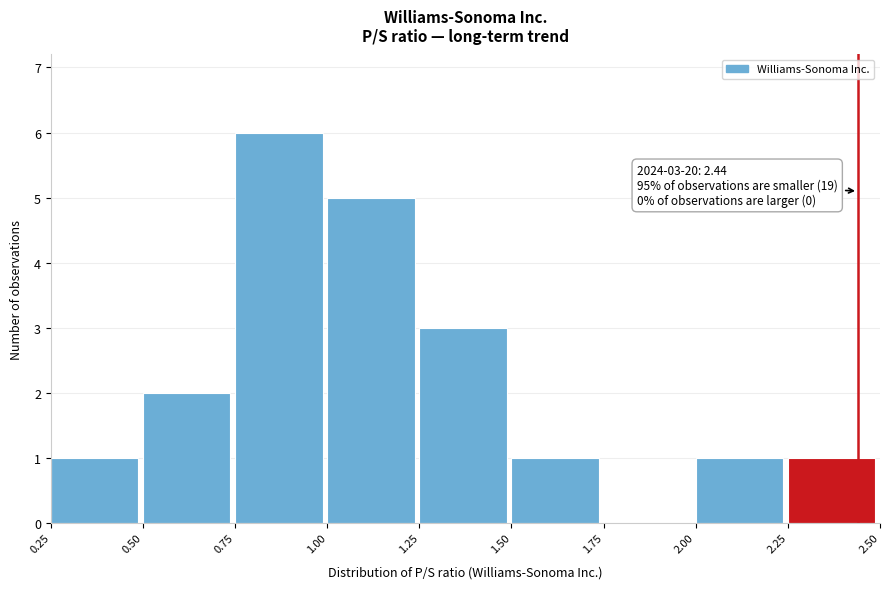

Over which range of the x-axis is the bar tallest?

0.75 to 1.00